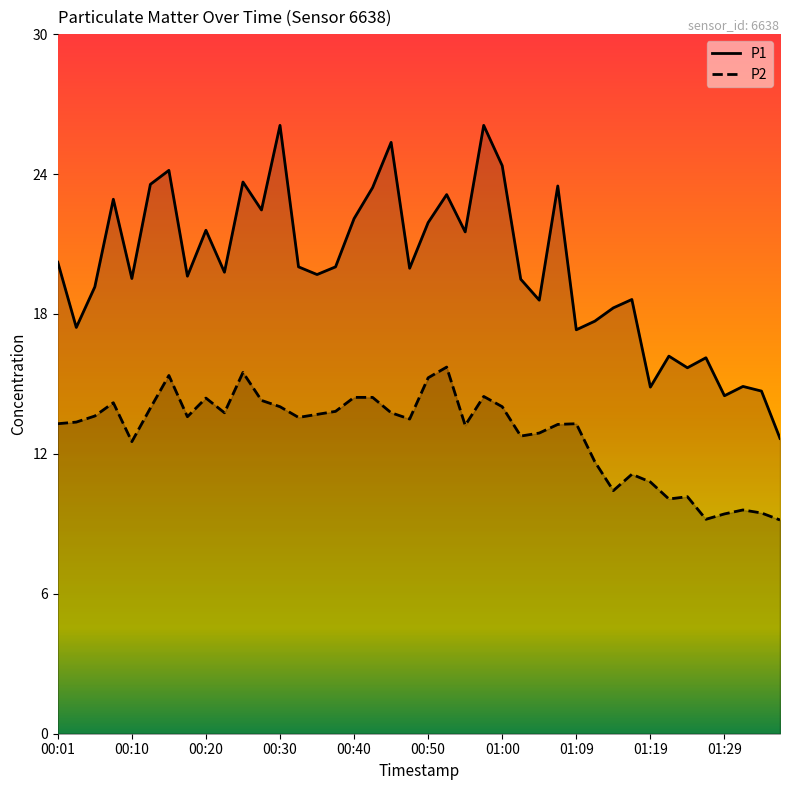

True or false: P1 and P2 intersect in this chart.

False